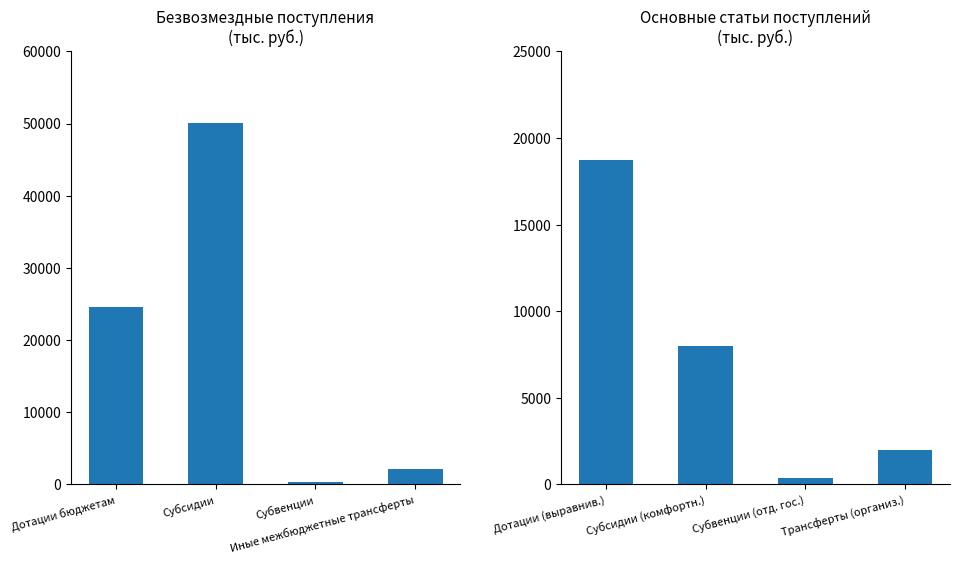

What is the value of the Основные статьи 2024 год bar at the 2nd from the left?

8000.0